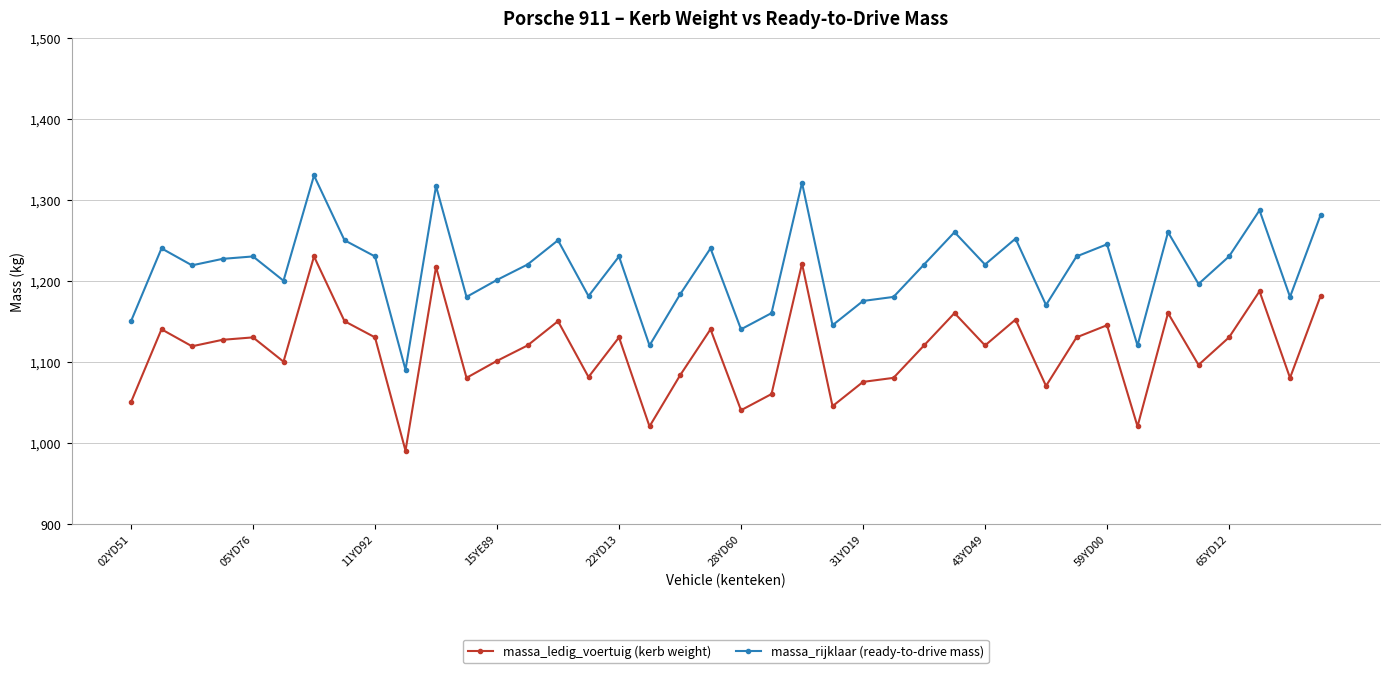

Count the number of categories in the chart.

40